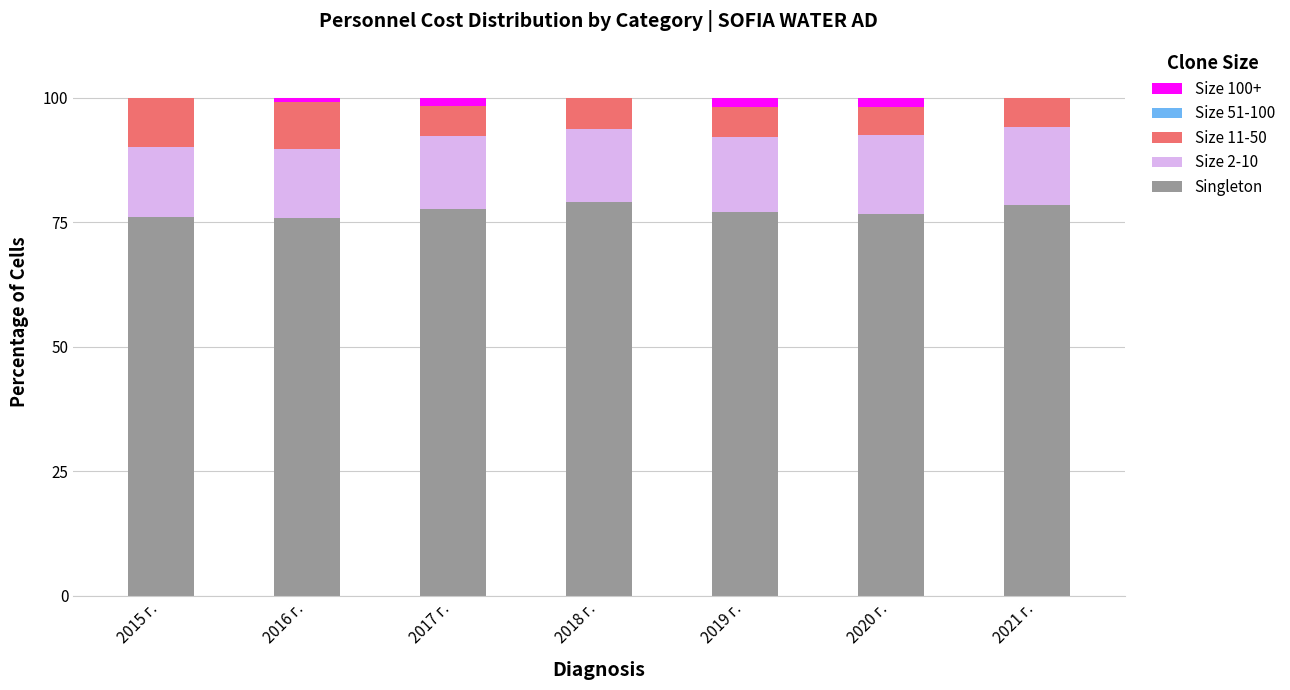

True or false: Singleton has a value of 52.6 at 2021 г..

False